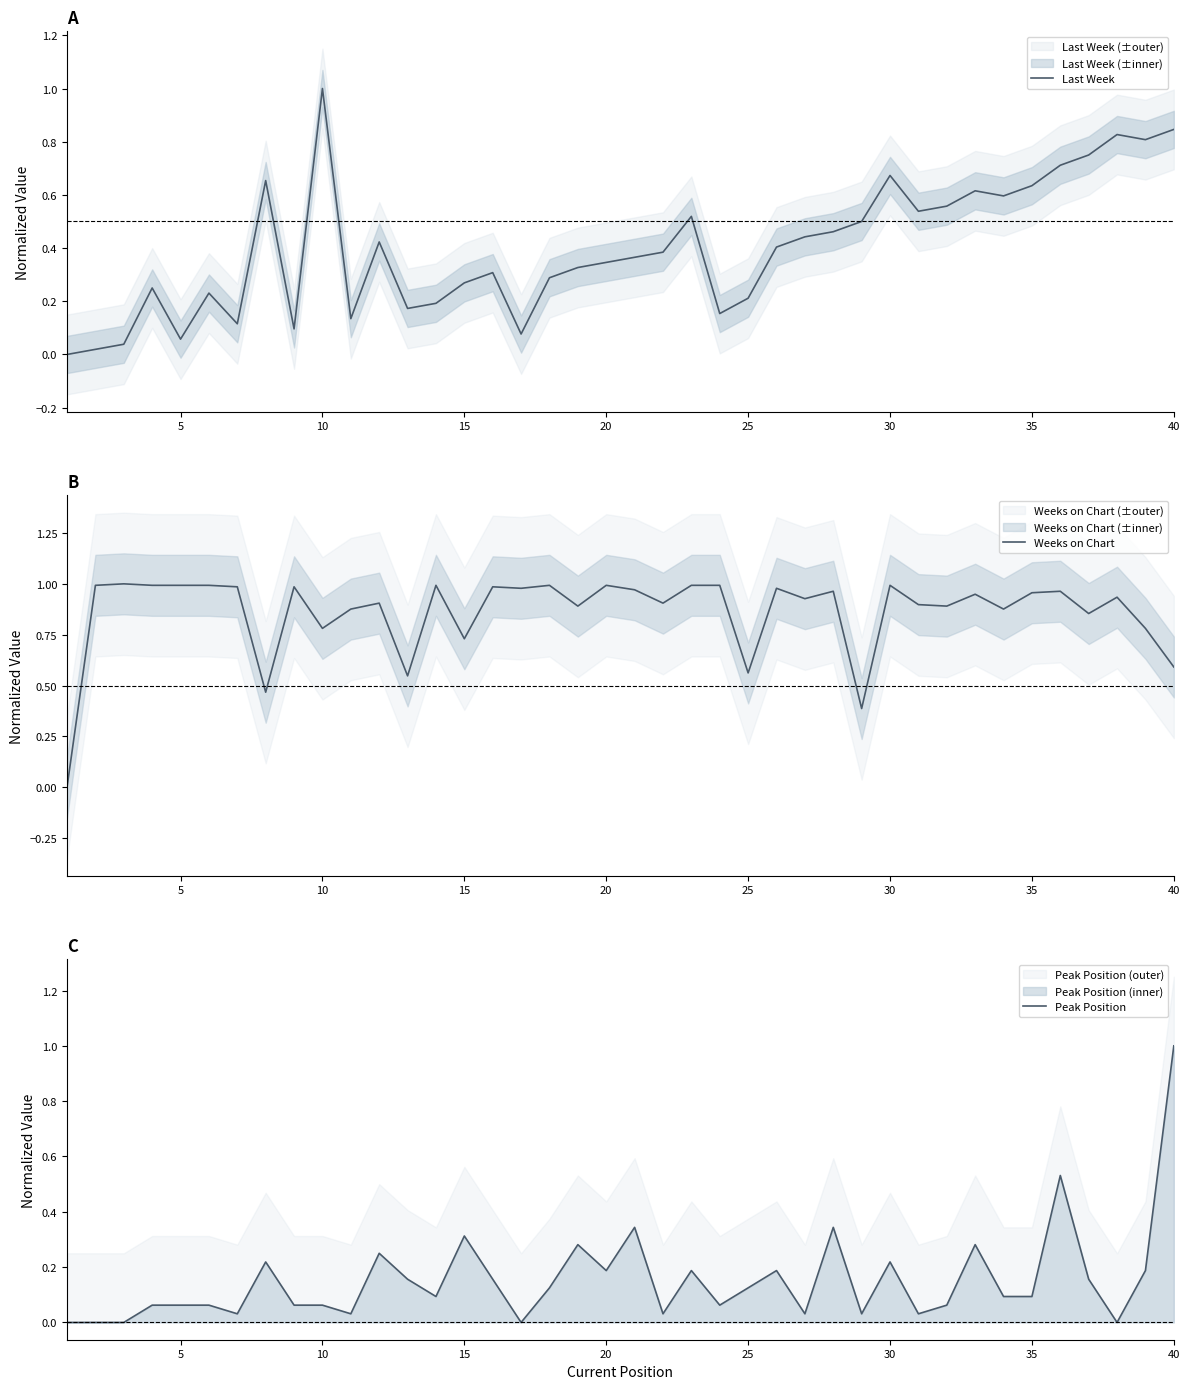

At which label does Last Week reach its peak?

10